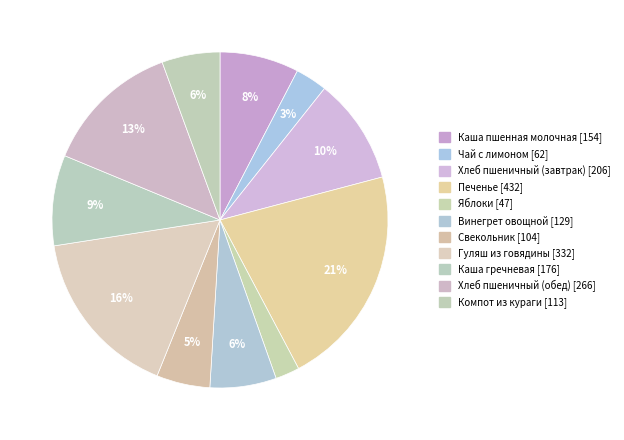

Count the number of slices in the pie.

11